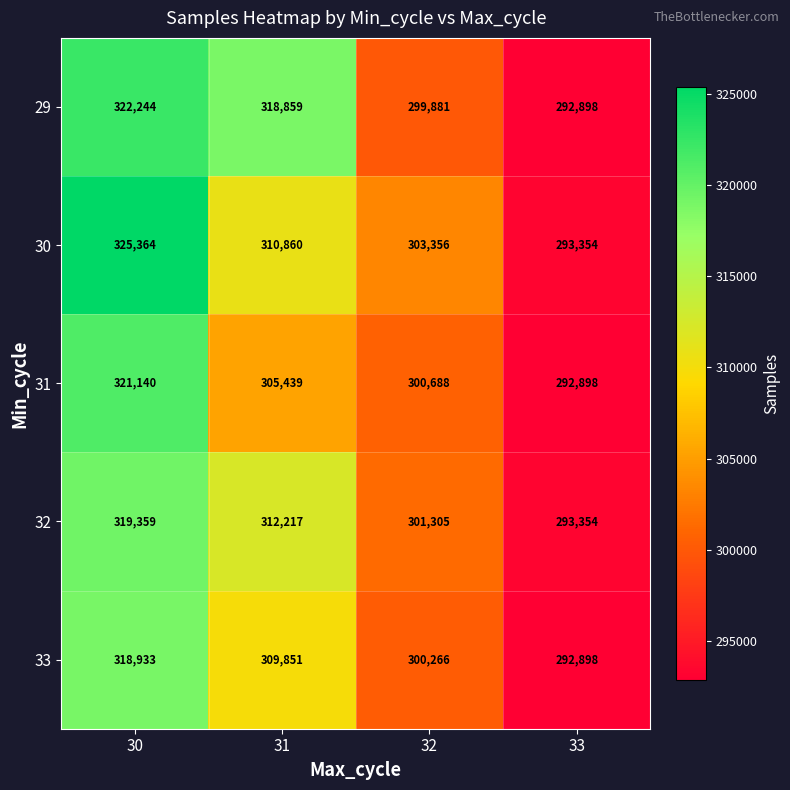

The 33 series shows 292898 at 33. True or false?

True